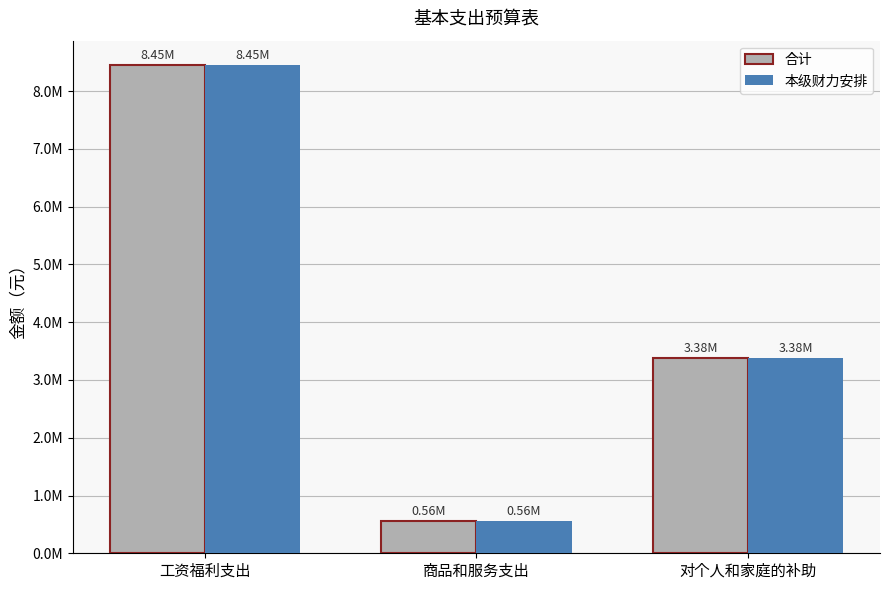

Which series has the widest spread of values?

合计